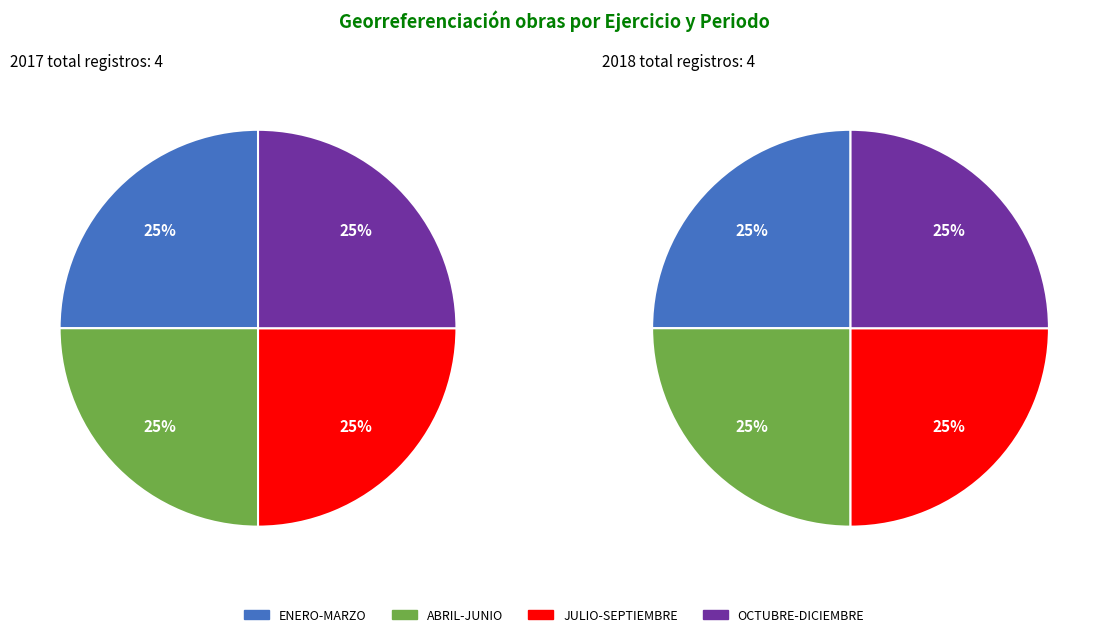

True or false: ABRIL-JUNIO accounts for 26% of the total.

False